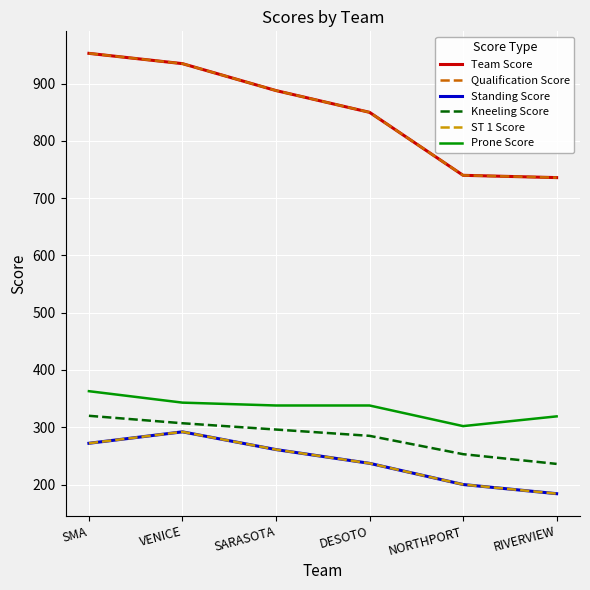

What is the difference between the Qualification Score values at NORTHPORT and SMA?

213